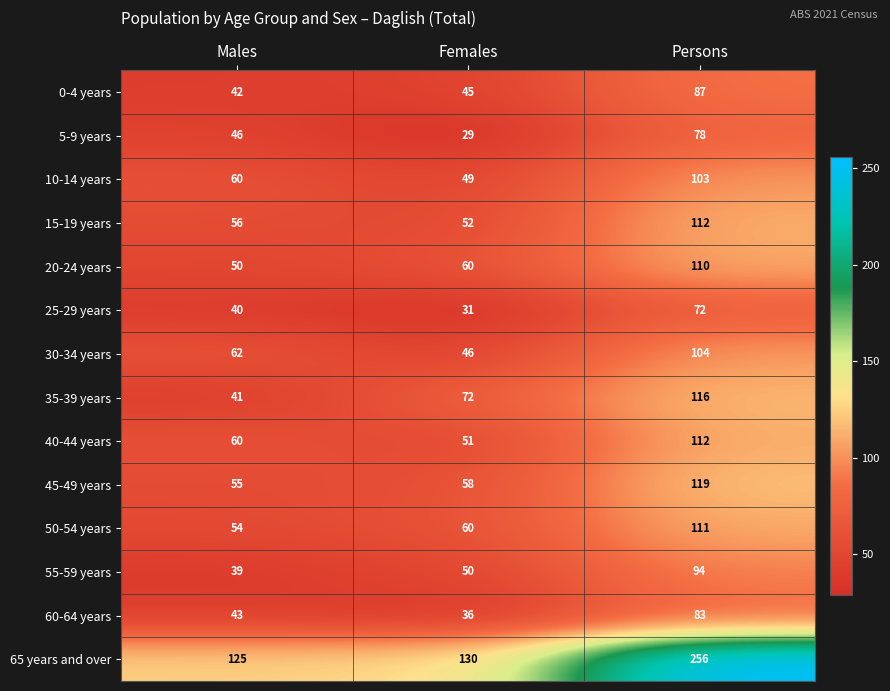

Between Males and Persons, which series saw the biggest shift?

65 years and over